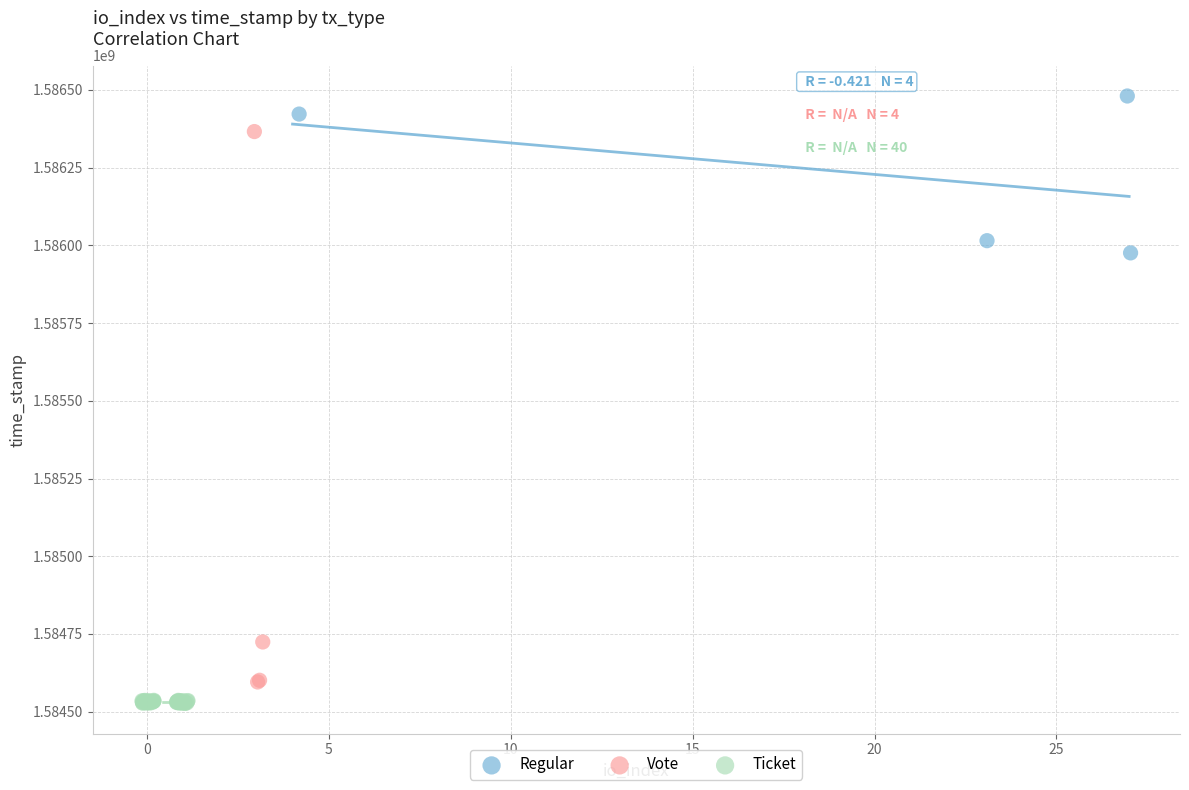

Which series has the largest Y range (max minus min)?

Vote